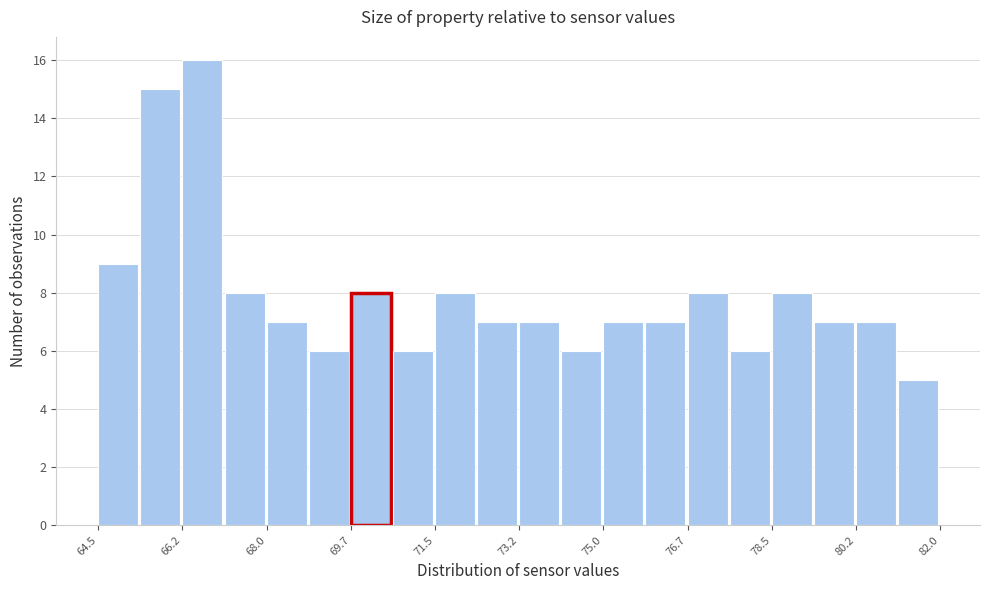

Reading left to right, list every bar in this chart as the range it spans on the x-axis followed by its height. Neither the bar edges nor the heights are printed on the chart, so give them approximately, as read against the axes.

64.4 to 65.4: 9
65.4 to 66.2: 15
66.2 to 67.2: 16
67.2 to 68.0: 8
68.0 to 68.8: 7
68.8 to 69.8: 6
69.8 to 70.6: 8
70.6 to 71.4: 6
71.4 to 72.4: 8
72.4 to 73.2: 7
73.2 to 74.2: 7
74.2 to 75.0: 6
75.0 to 75.8: 7
75.8 to 76.8: 7
76.8 to 77.6: 8
77.6 to 78.4: 6
78.4 to 79.4: 8
79.4 to 80.2: 7
80.2 to 81.2: 7
81.2 to 82.0: 5